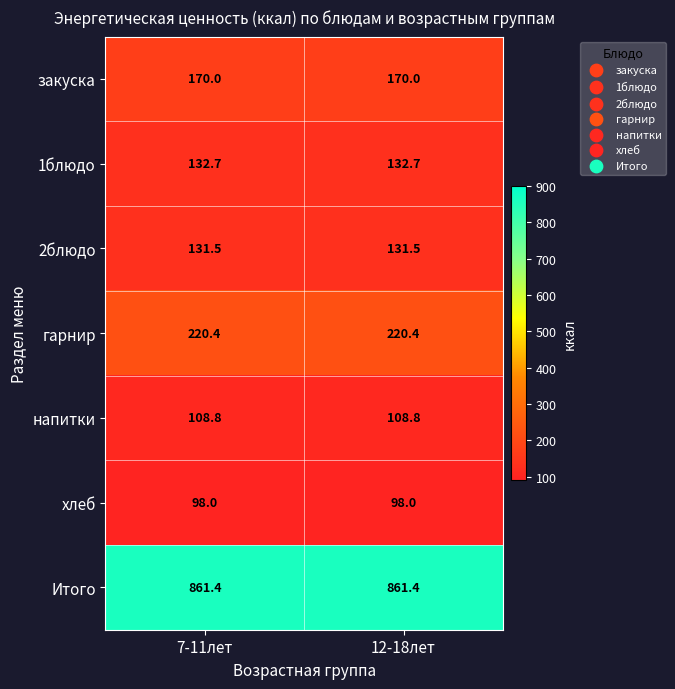

What is the difference between the highest and lowest values at 7-11лет?

763.4